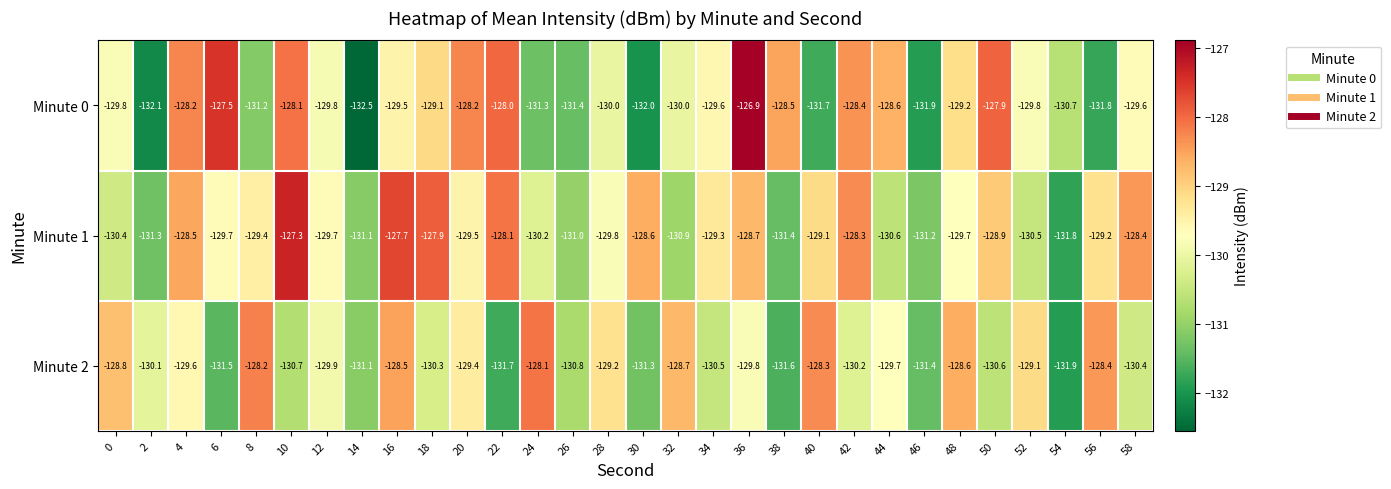

The Minute 2 series shows -209.0 at 4. True or false?

False